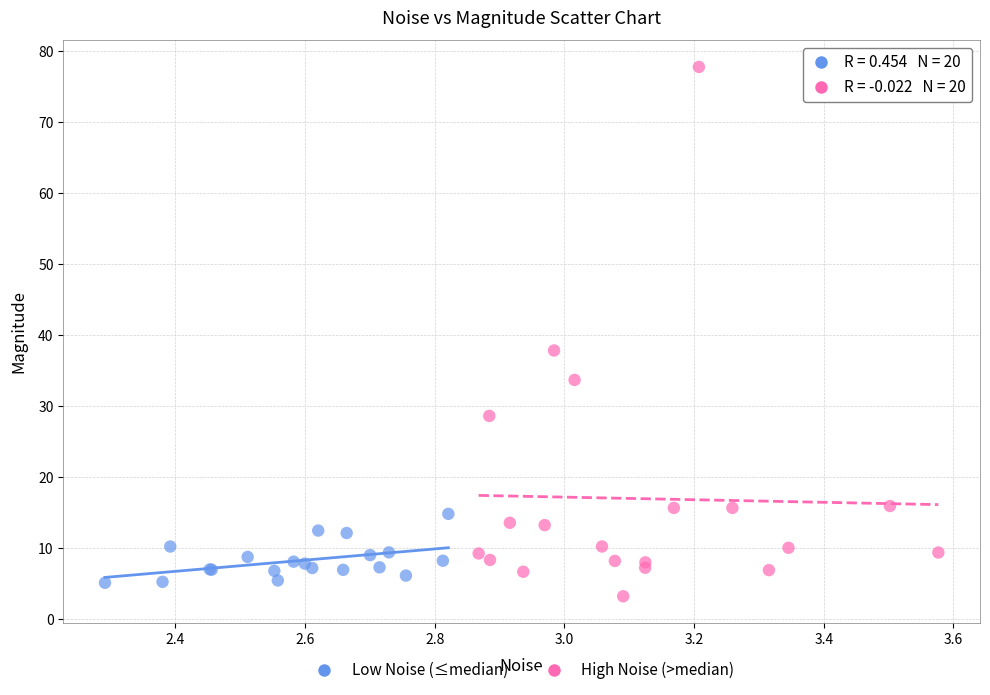

What are all the series names shown in the legend?

Low Noise (≤median), High Noise (>median)